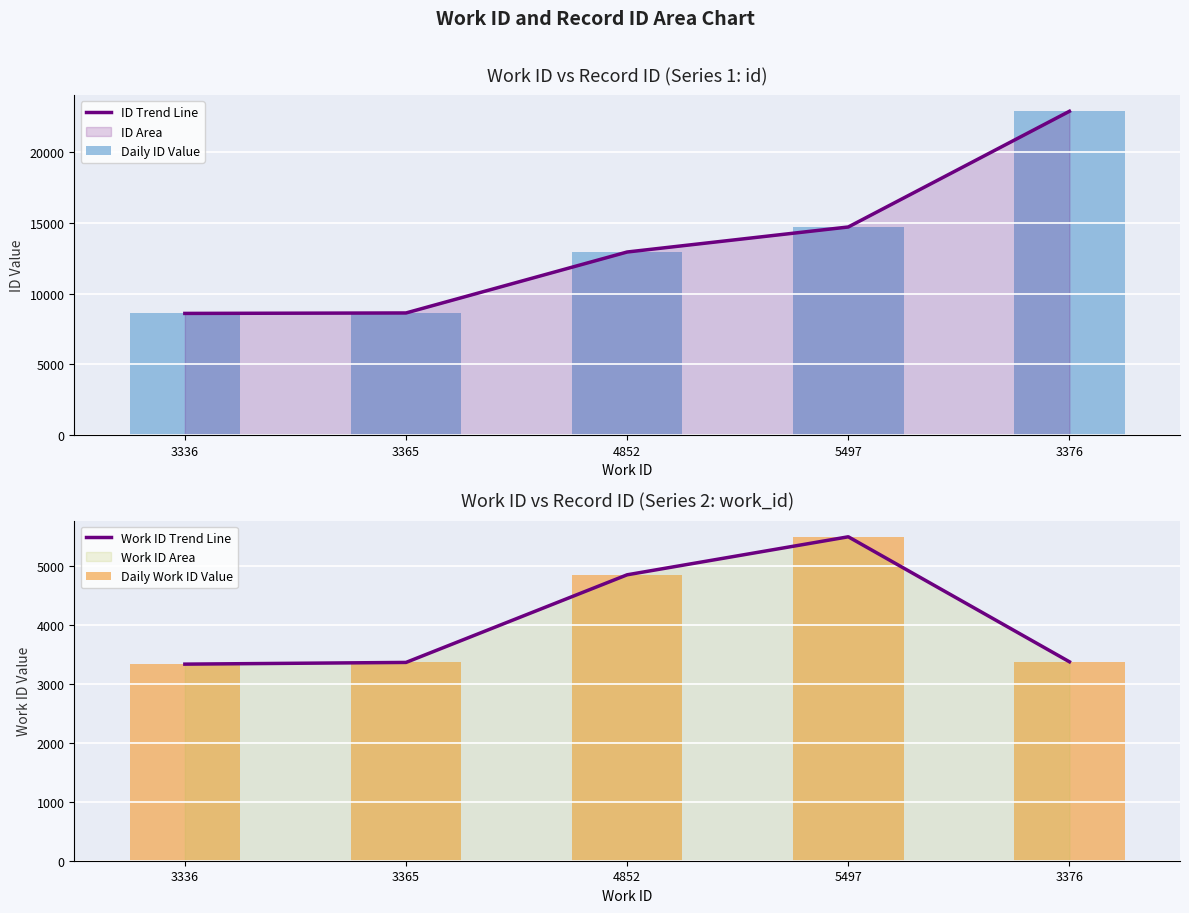

Where is Daily Work ID Value nearest to the value 4416?

4852